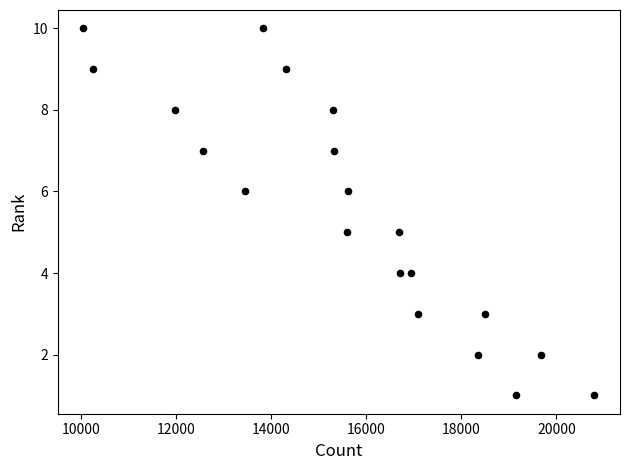

What is the range of Y values (max minus min)?

9